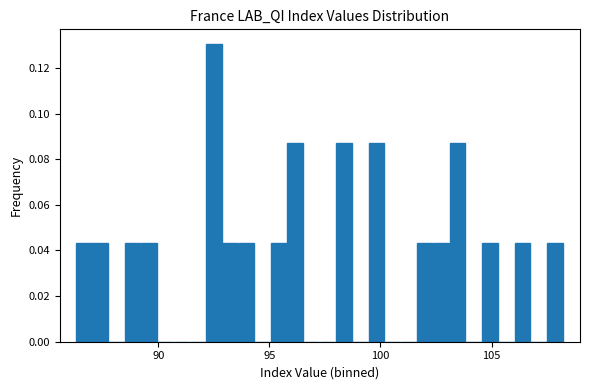

Read against the x-axis, roughly where is the centre of the tallest bar?

92.5